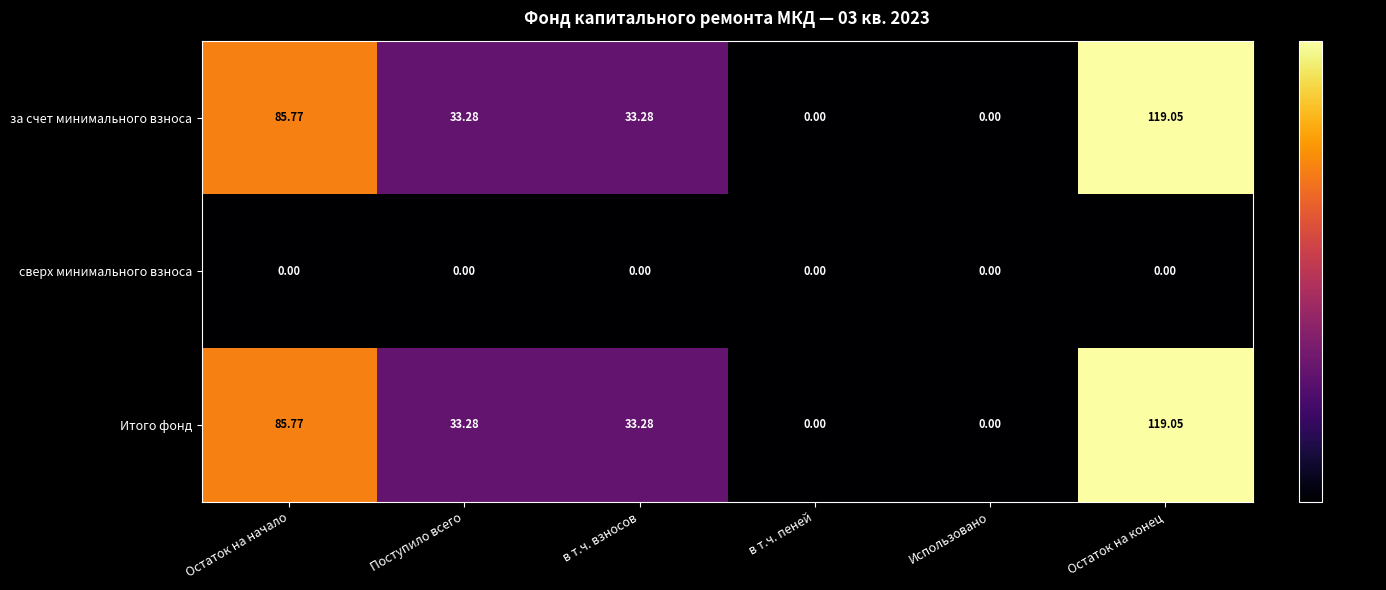

Is the value of Итого фонд at в т.ч. взносов greater than the value of сверх минимального взноса at Использовано?

Yes